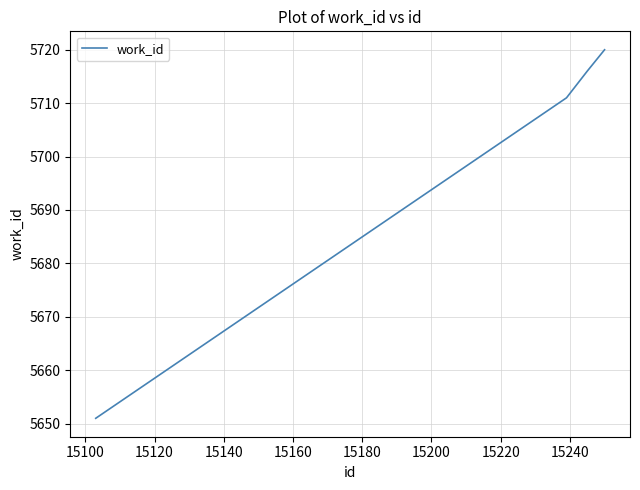

True or false: there are more than 2 points higher than both neighbors.

False